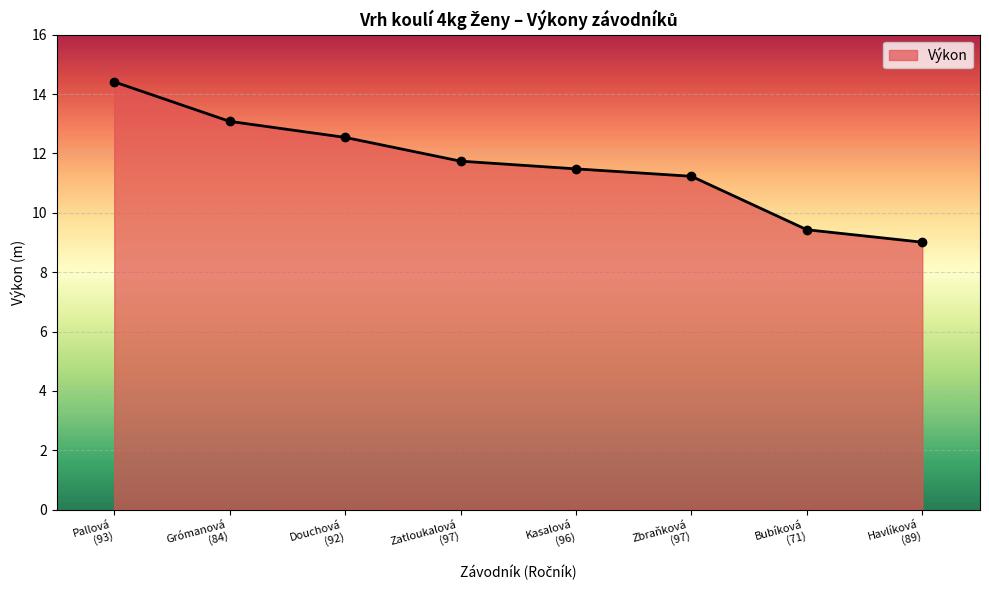

What is the difference between the second highest and minimum values?

4.1